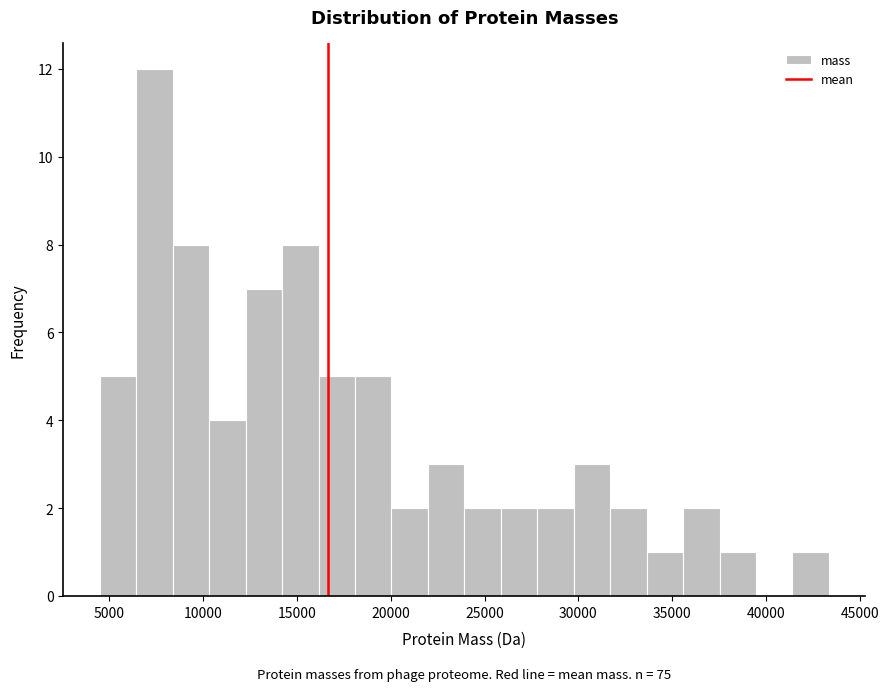

Read against the x-axis, roughly where is the centre of the tallest bar?

7500